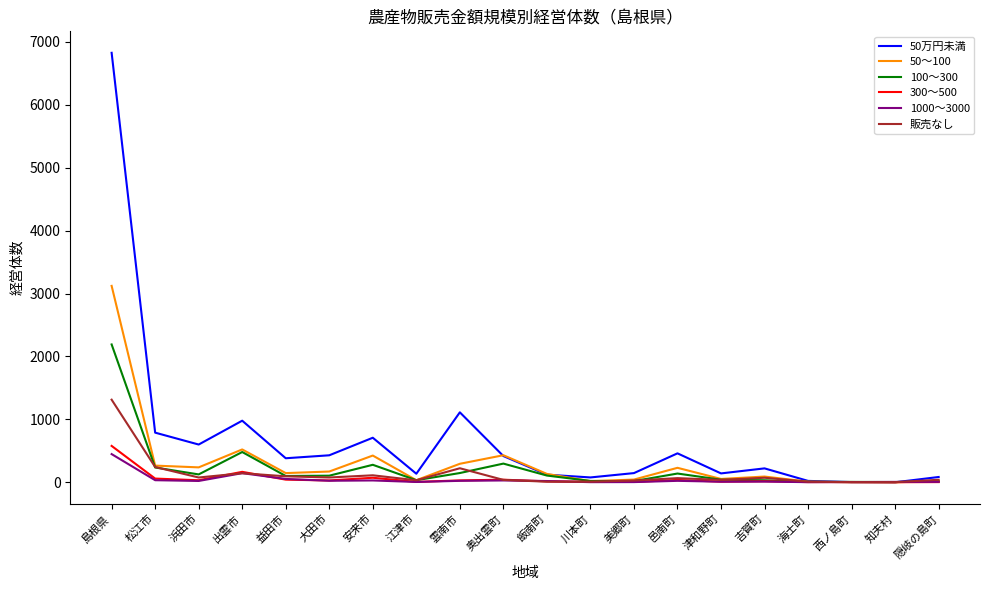

At which category is the sum across all series the highest?

島根県